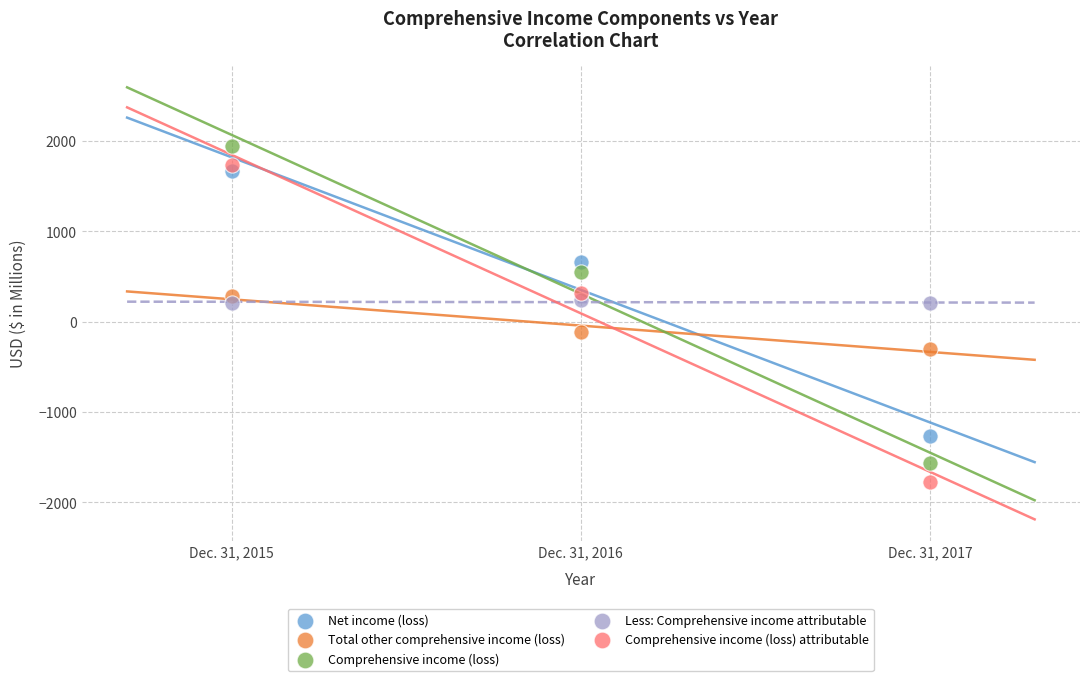

In the Comprehensive income (loss) attributable series, what Y value is closest to -18?

313